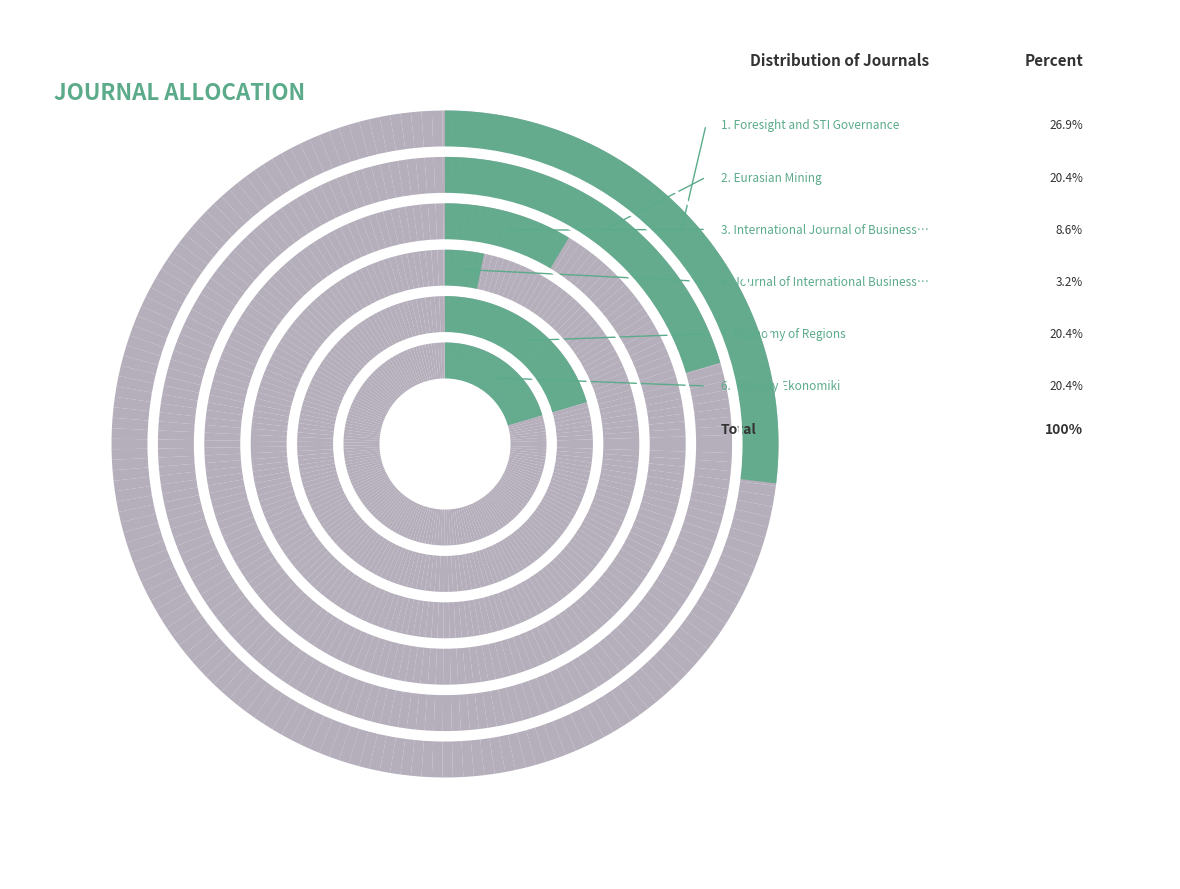

Which has a higher value, Eurasian Mining or Economy of Regions?

Eurasian Mining